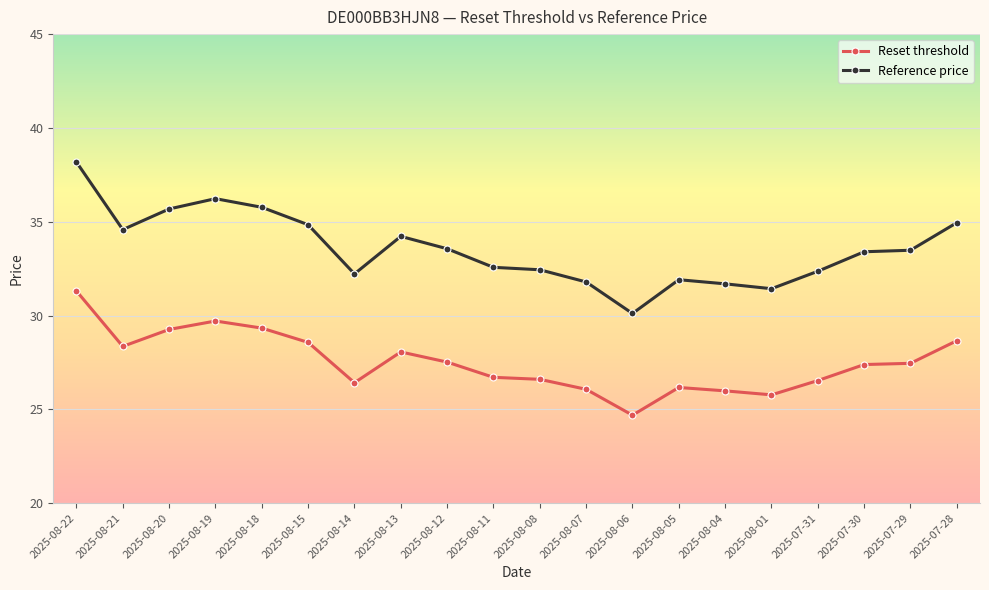

Is this an area chart (filled region under the line)?

No